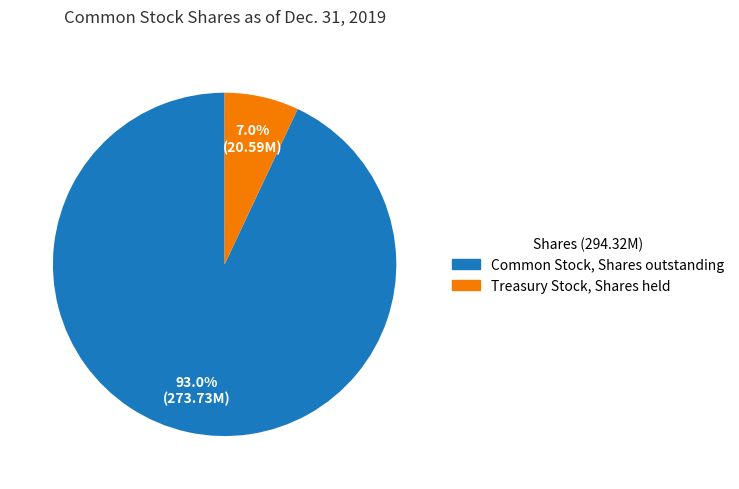

Combined, do Common Stock, Shares outstanding and Treasury Stock, Shares held account for over 50%?

Yes